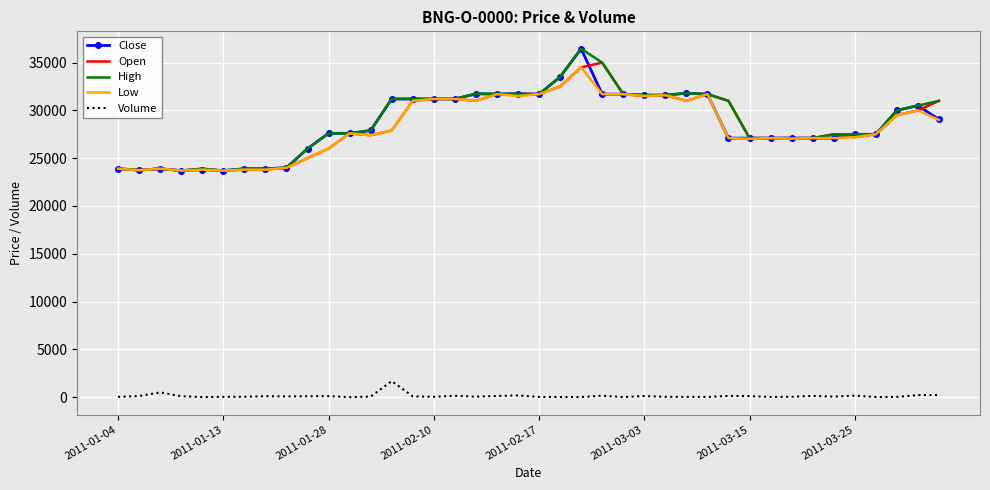

What is the minimum value for High?

23700